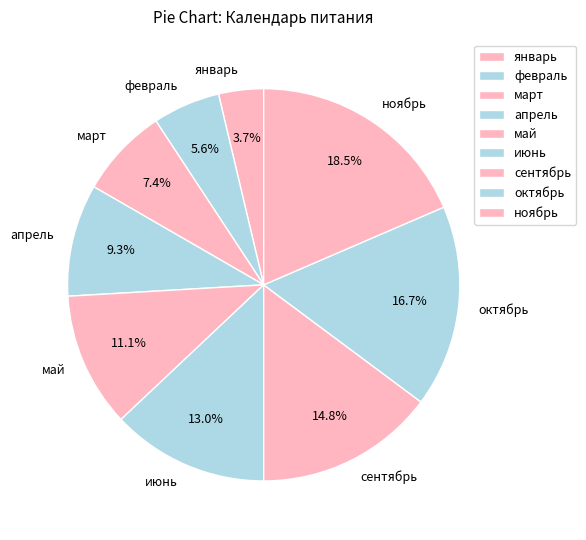

How many slices are in this pie chart?

9